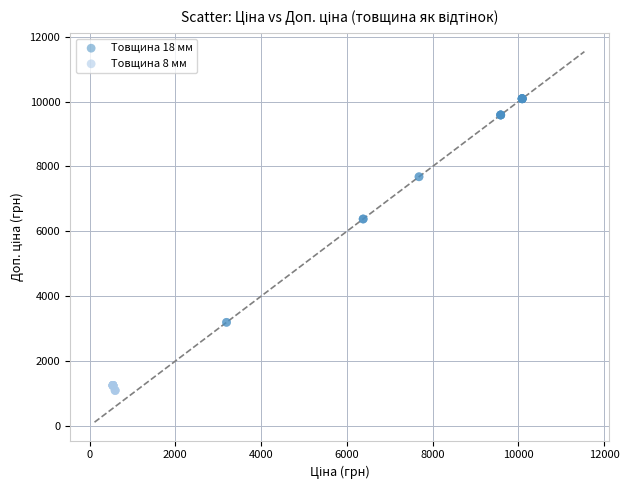

What are all the series names shown in the legend?

Товщина 18 мм, Товщина 8 мм